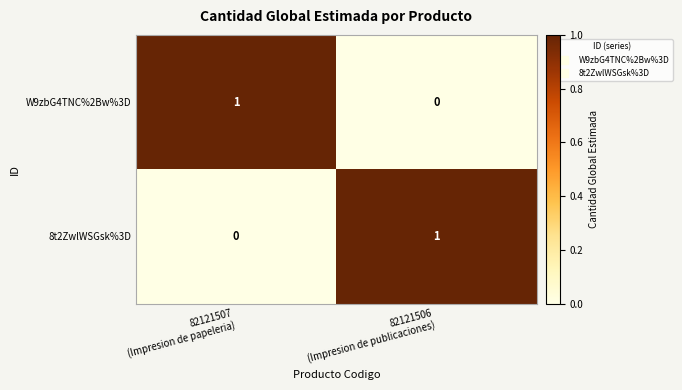

How many data points does each series have?

2